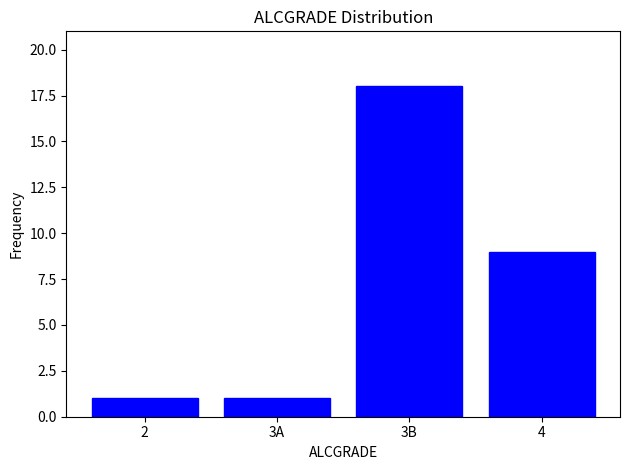

Reading left to right, extract all data points from this chart.

2=1	3A=1	3B=18	4=9